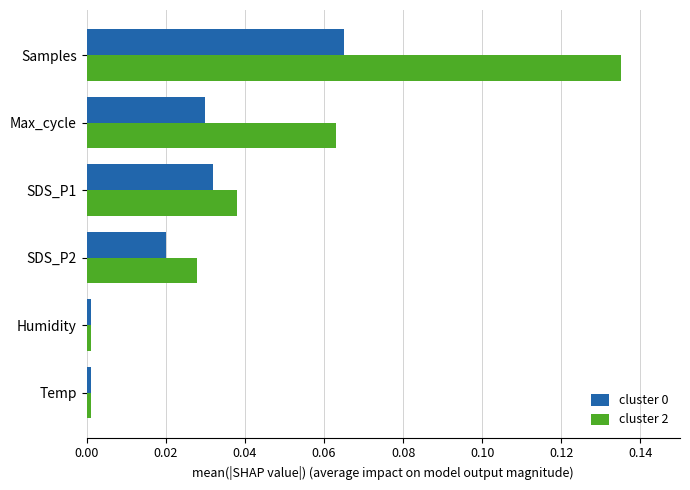

Which series has the largest range (max minus min)?

cluster 2